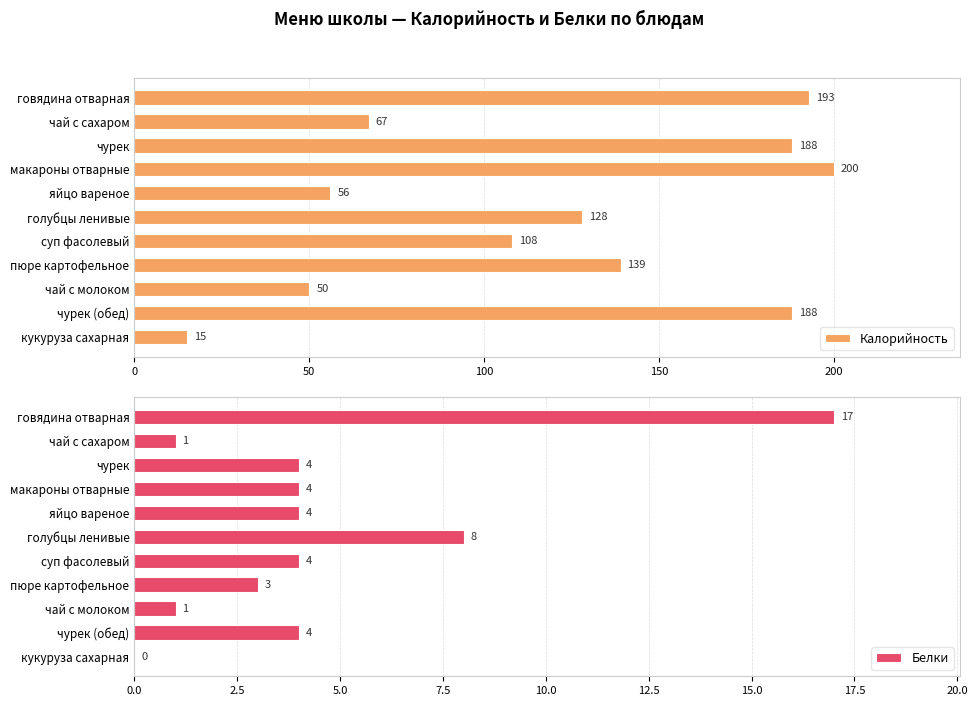

Rank the series by their maximum value, from highest to lowest.

Калорийность, Белки